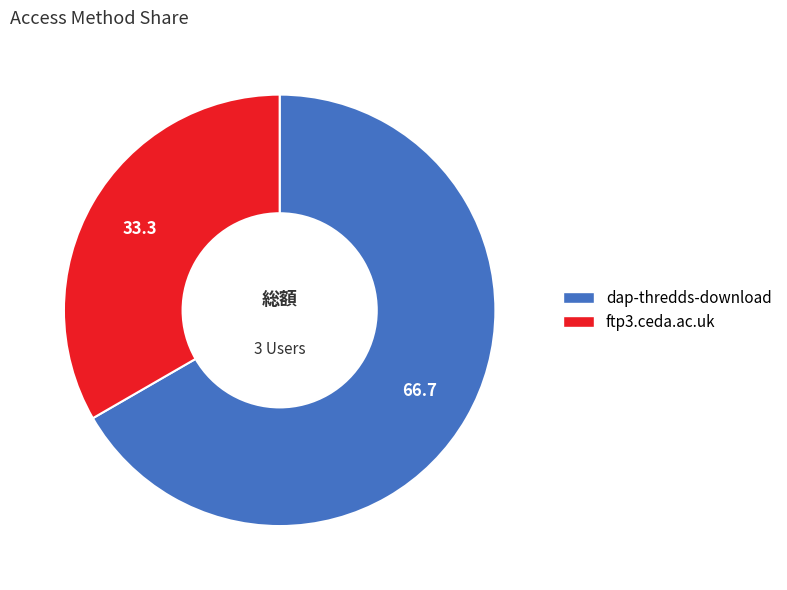

Rank the categories by value from highest to lowest.

dap-thredds-download, ftp3.ceda.ac.uk